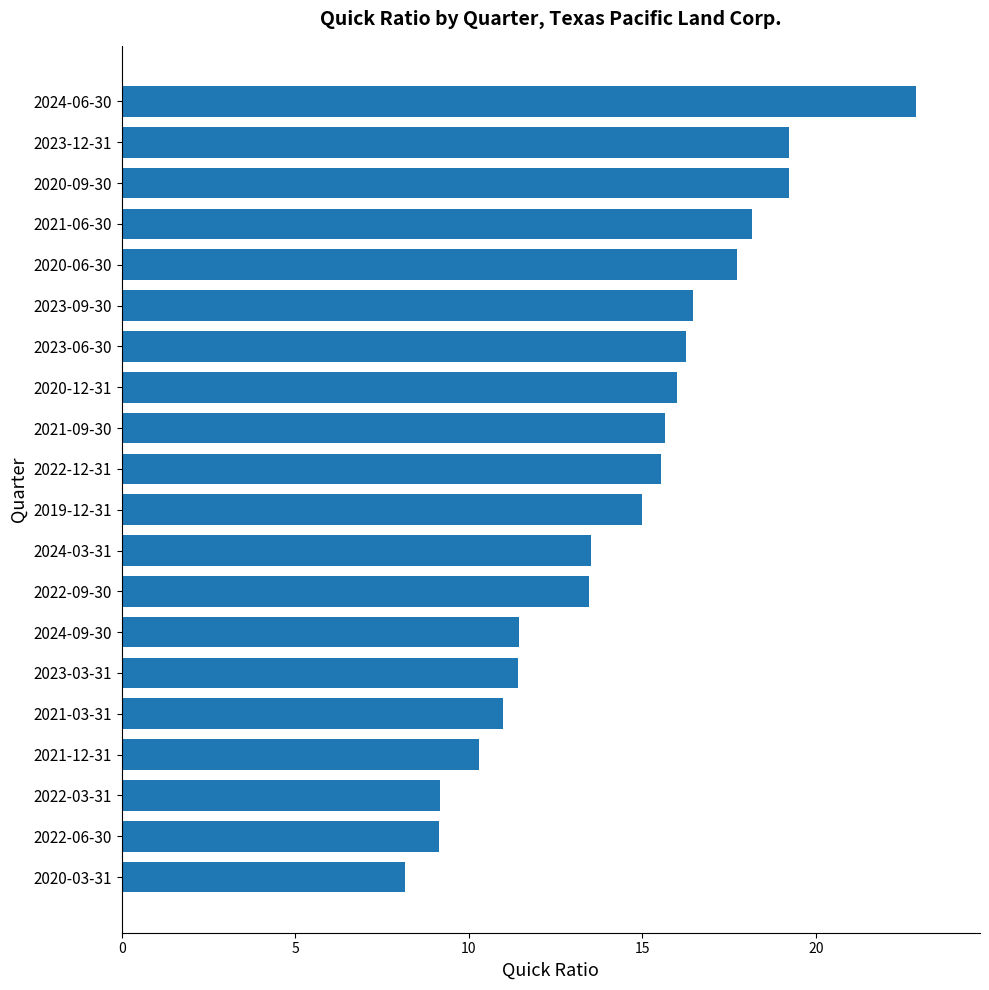

What is the approximate value at 2022-03-31?

9.2